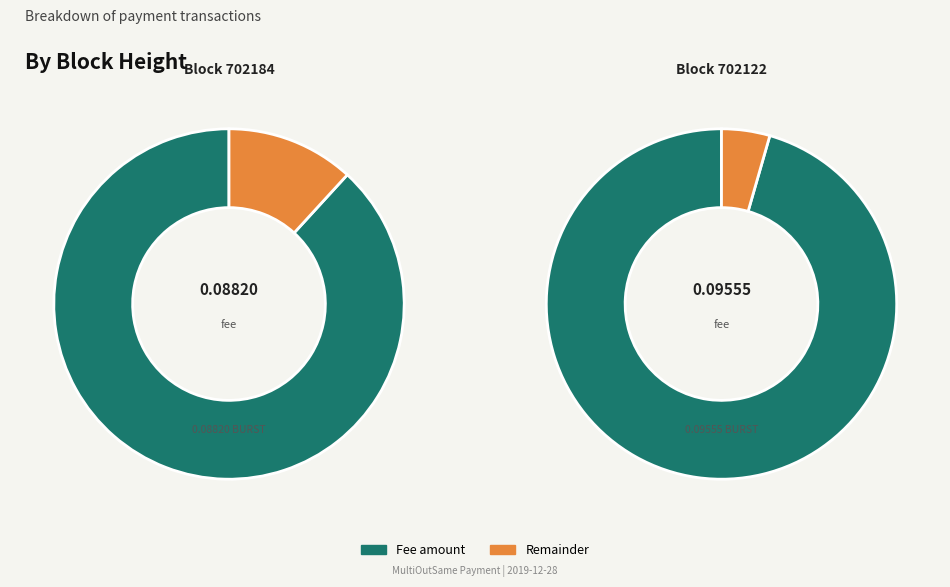

Is it true that 702122 is 52% of the pie?

True